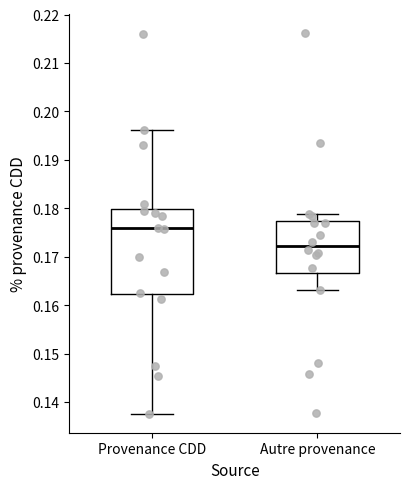

Reading left to right, read every box against the y-axis: the position of its median line, the range the box covers, and the ends of its whiskers. The values are not printed on the chart, so give them approximately, as read against the axis.

Provenance CDD: median 0.176, box 0.162 to 0.180, whiskers 0.138 to 0.196
Autre provenance: median 0.172, box 0.167 to 0.177, whiskers 0.163 to 0.179